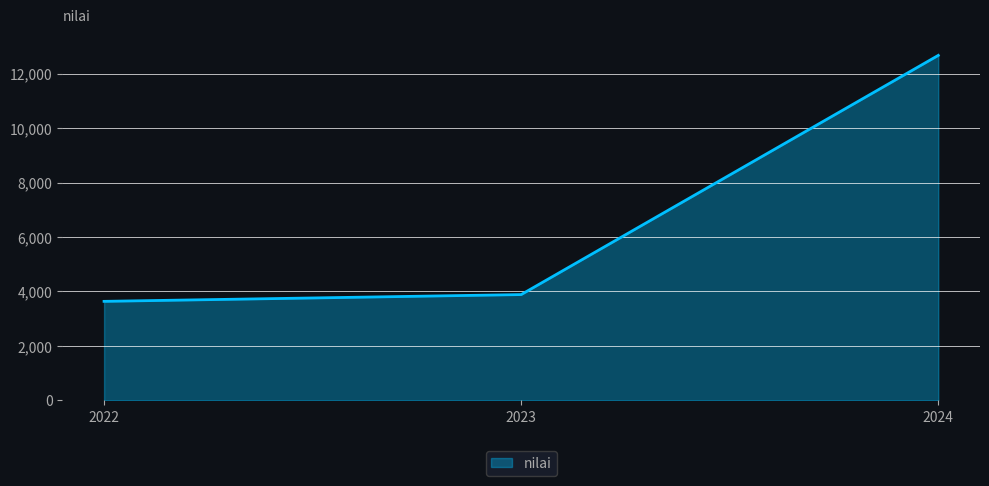

What is the difference between the maximum and second lowest values?

8780